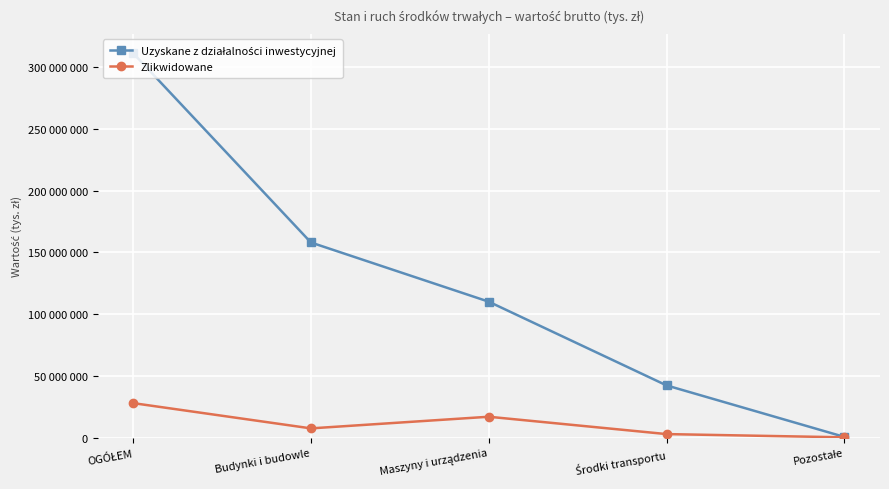

What is the minimum value shown in the chart?

390172